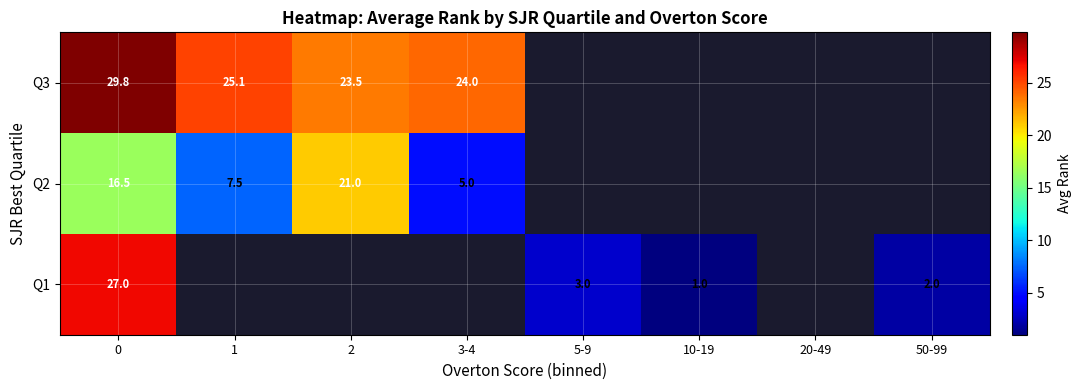

Is it true that Q3 equals 23.5 at 2?

True